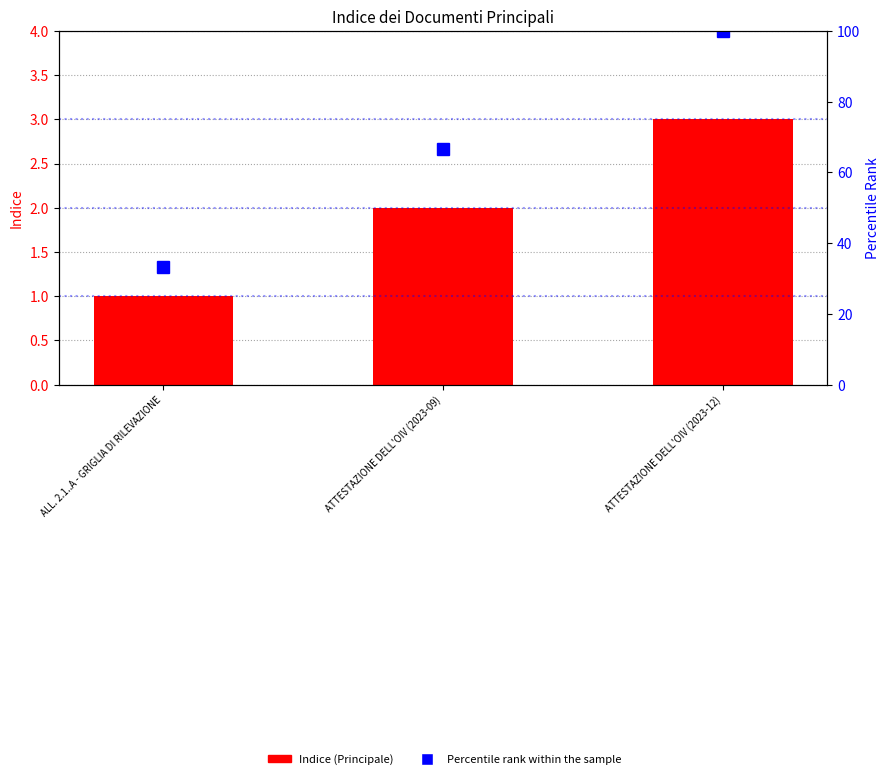

The value of Indice (Principale) at ATTESTAZIONE DELL'OIV (2023-09) is 1.3. True or false?

False